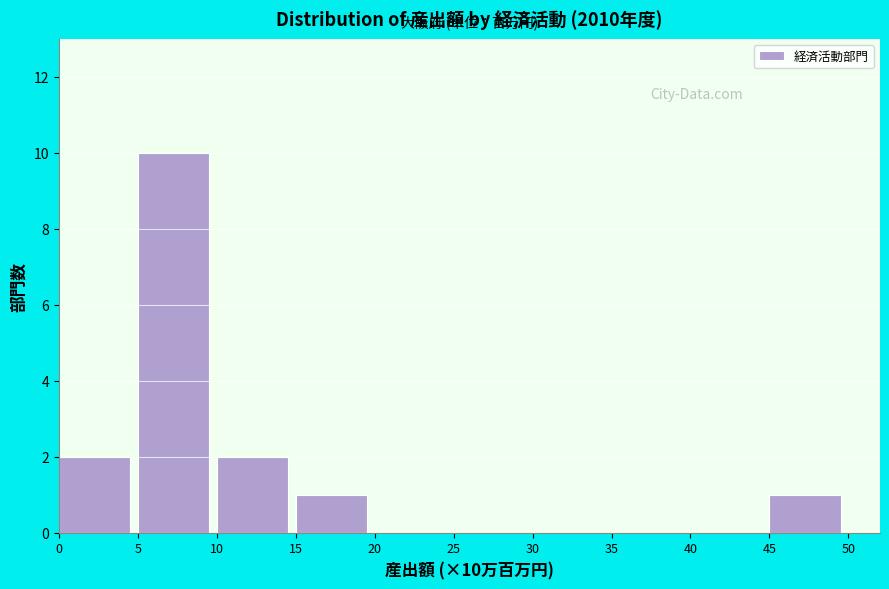

Reading left to right, list all the values displayed in this chart.

0=2	5=10	10=2	15=1	20=0	25=0	30=0	35=0	40=0	45=1